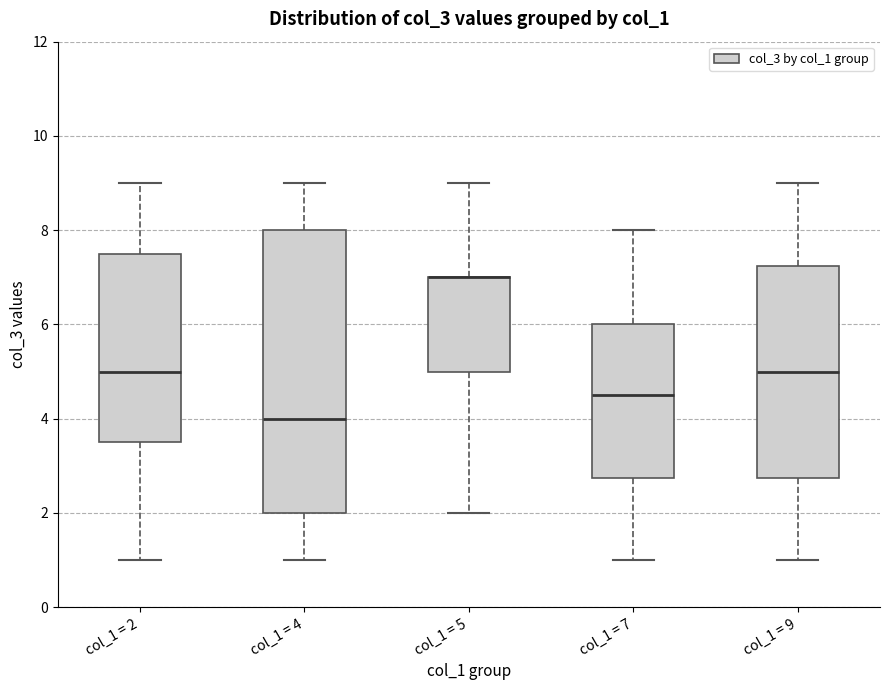

Where does the lower whisker of the box for col_1 = 5 end on the y-axis? The values are not printed on the chart, so give them approximately, as read against the axis.

2.0